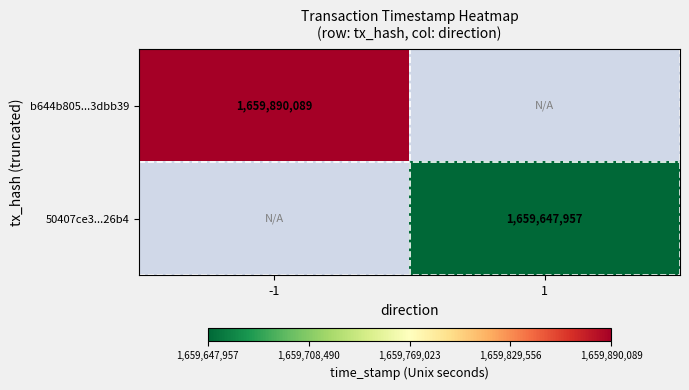

Is the value of b644b805...3dbb39 at -1 greater than the value of 50407ce3...26b4 at 1?

Yes